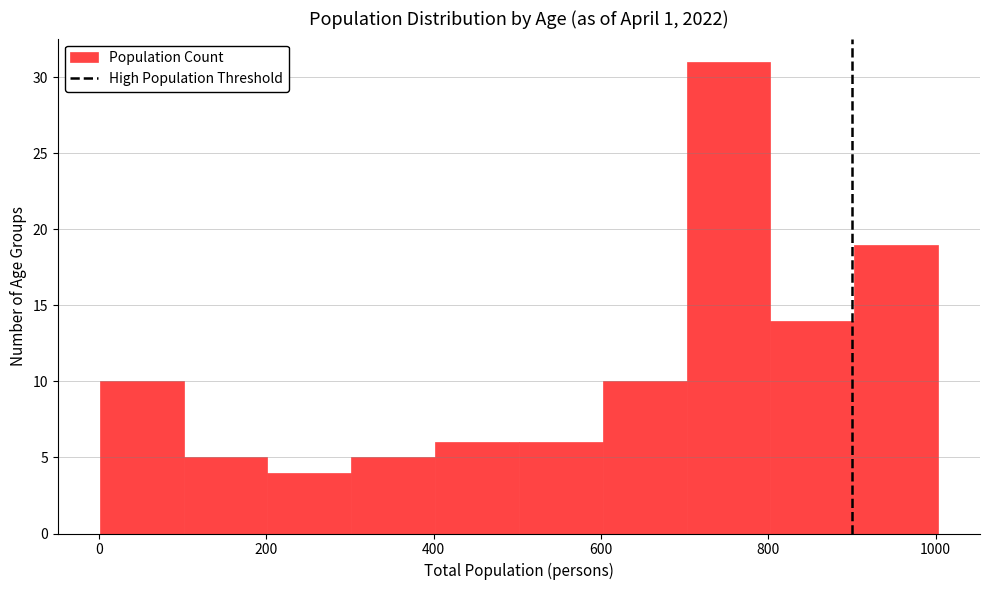

Reading left to right, transcribe this chart: for each bar, give the range it covers on the x-axis and its height. Neither the bar edges nor the heights are printed on the chart, so give them approximately, as read against the axes.

0 to 100: 10
100 to 200: 5
200 to 300: 4
300 to 400: 5
400 to 500: 6
500 to 600: 6
600 to 700: 10
700 to 800: 31
800 to 900: 14
900 to 1000: 19